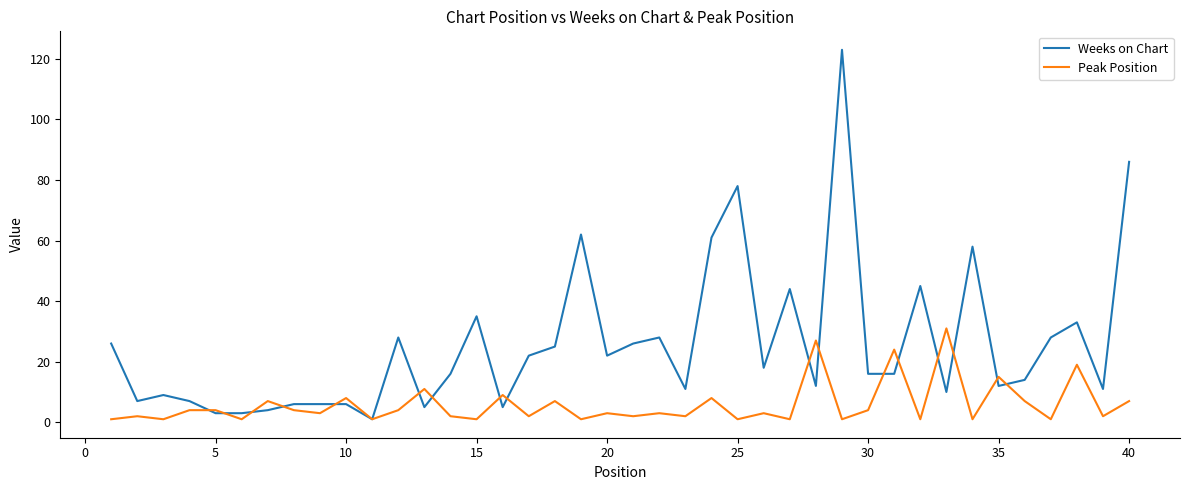

True or false: Weeks on Chart has more than 2 points higher than both neighbors.

True